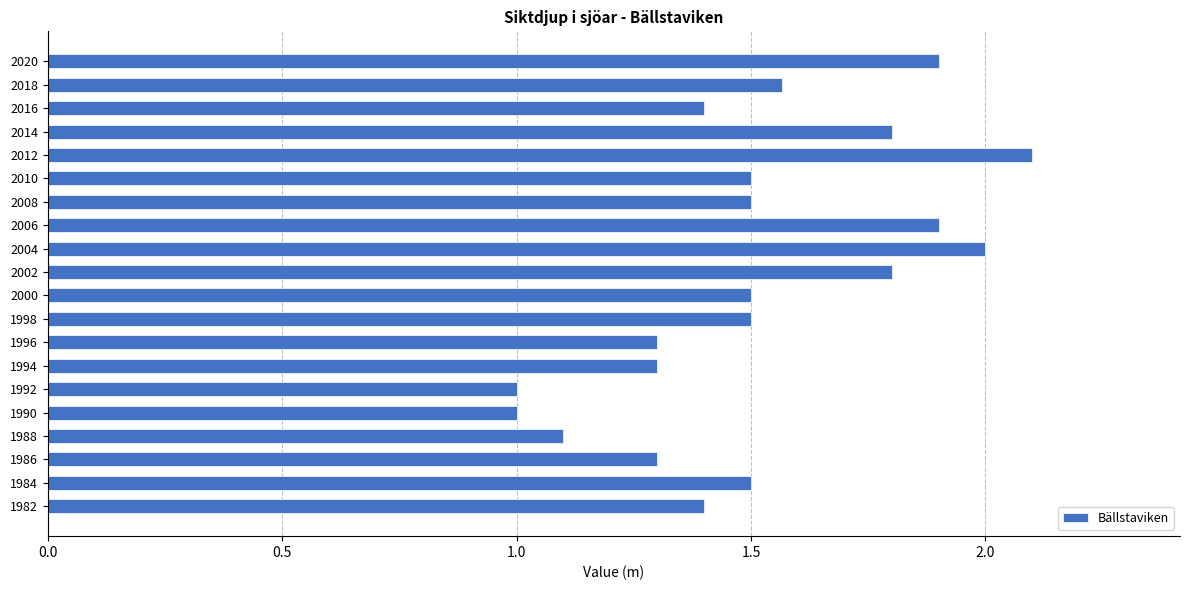

How many bars are there in total?

20